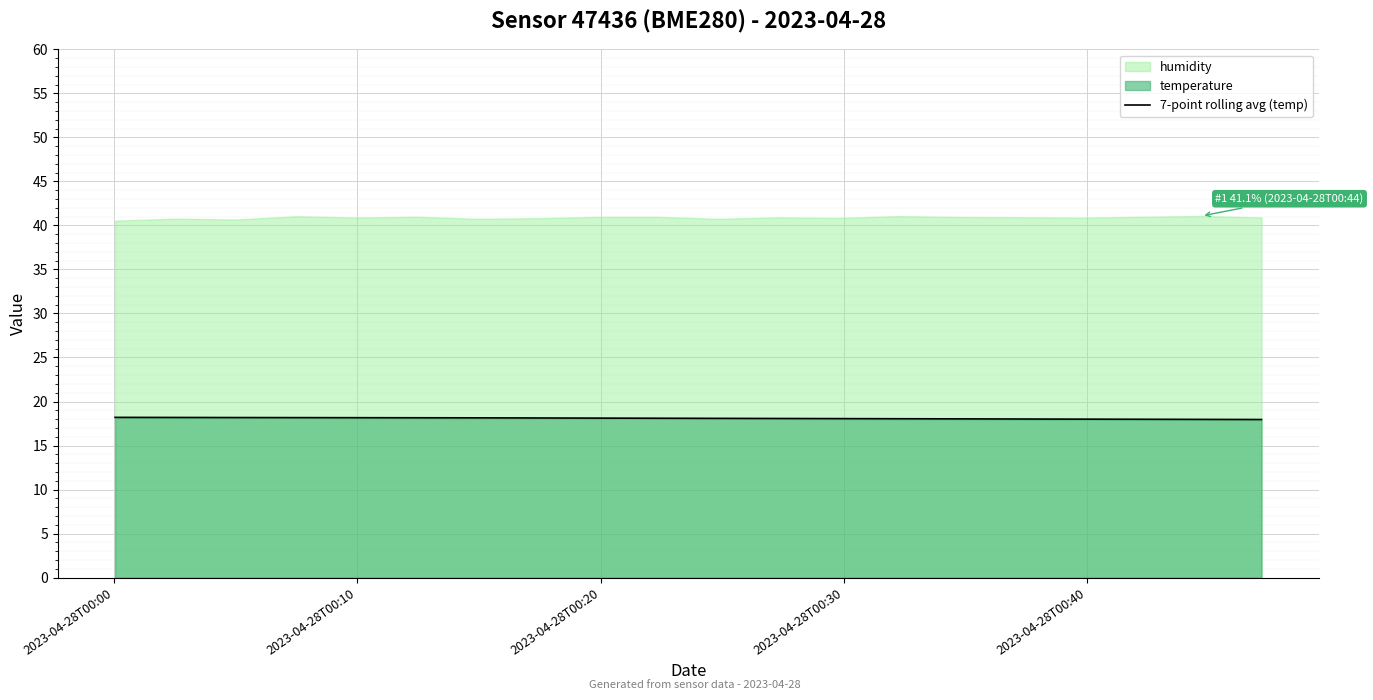

How many values are below 18?

4